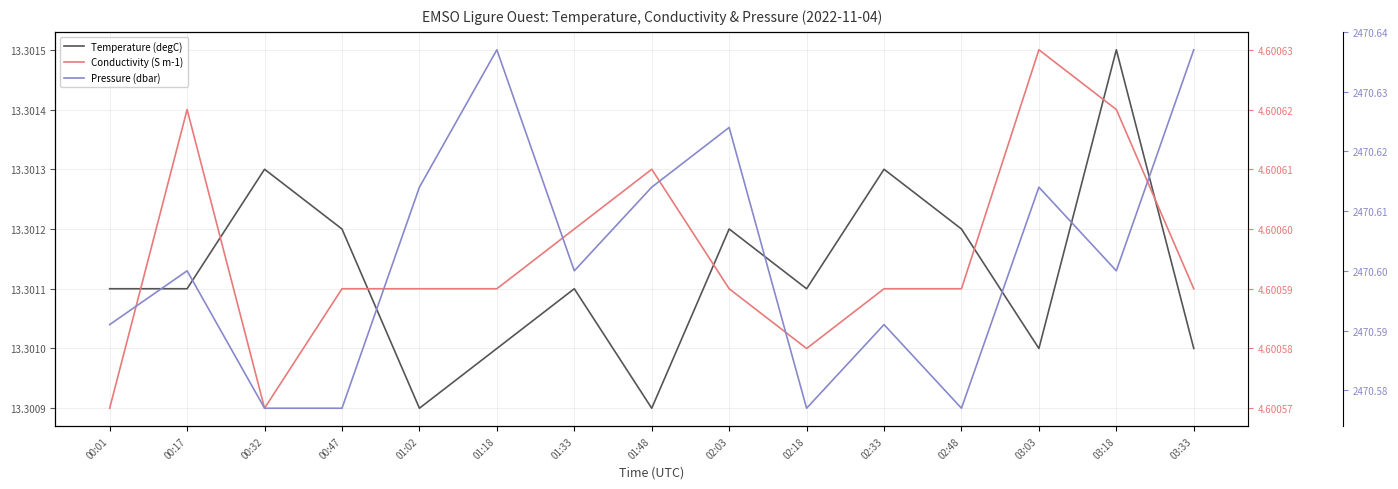

How many Pressure (dbar) values are between 2470 and 2471?

15